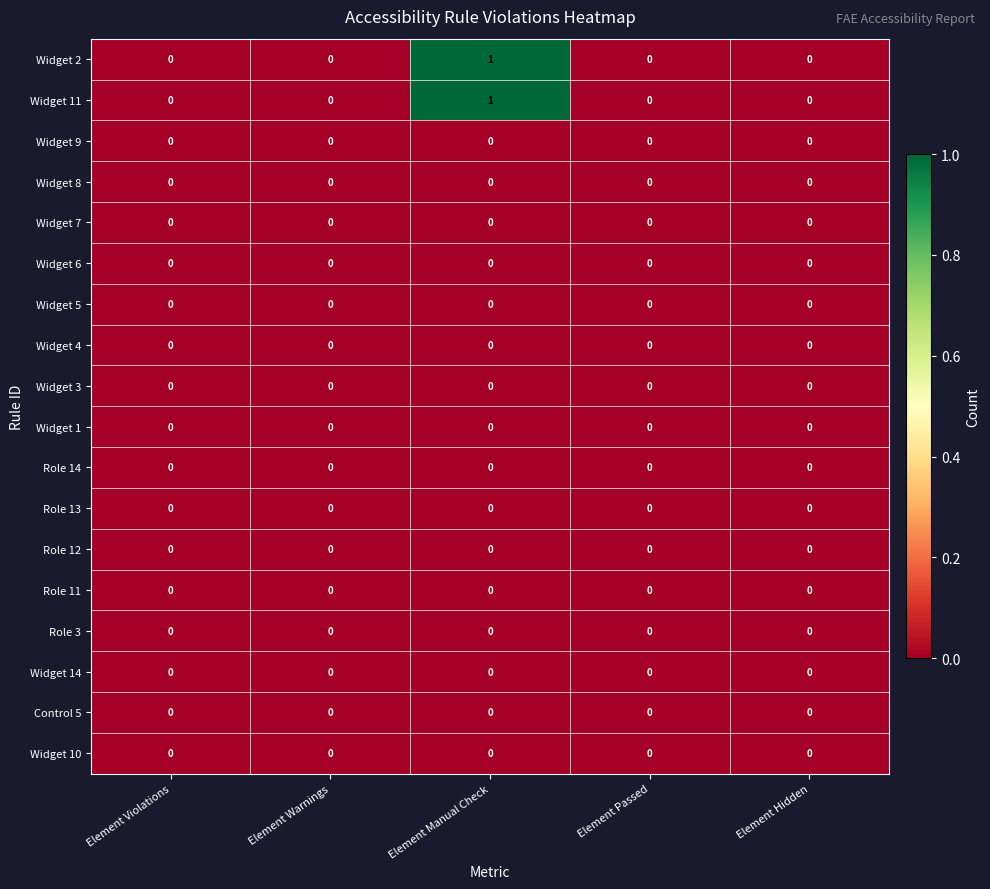

Which label corresponds to the largest value in the chart?

Element Manual Check